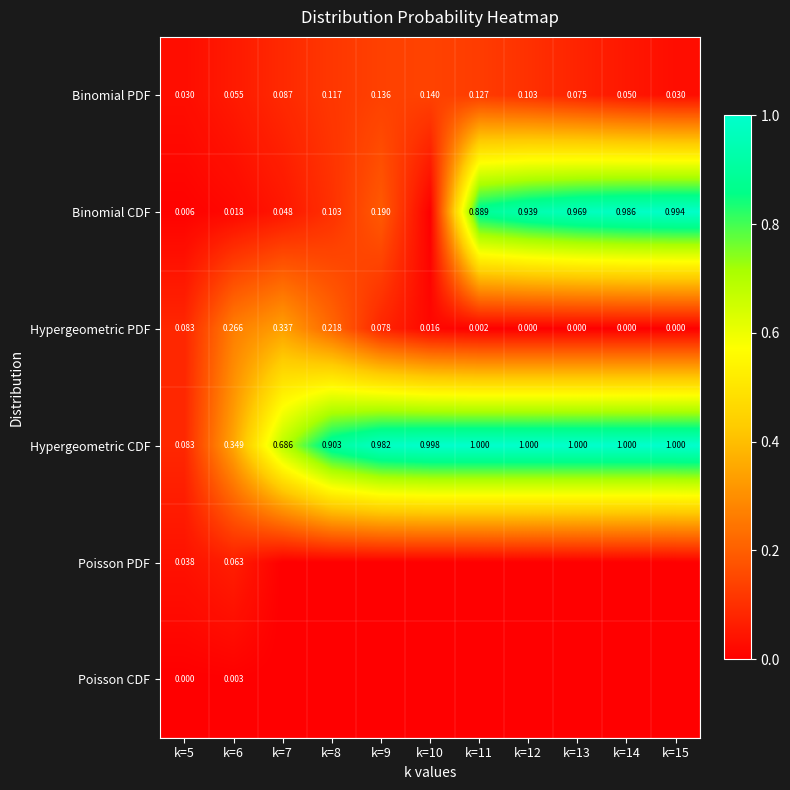

Rank the series at k=6 from highest to lowest value.

Hypergeometric CDF, Hypergeometric PDF, Poisson PDF, Binomial PDF, Binomial CDF, Poisson CDF